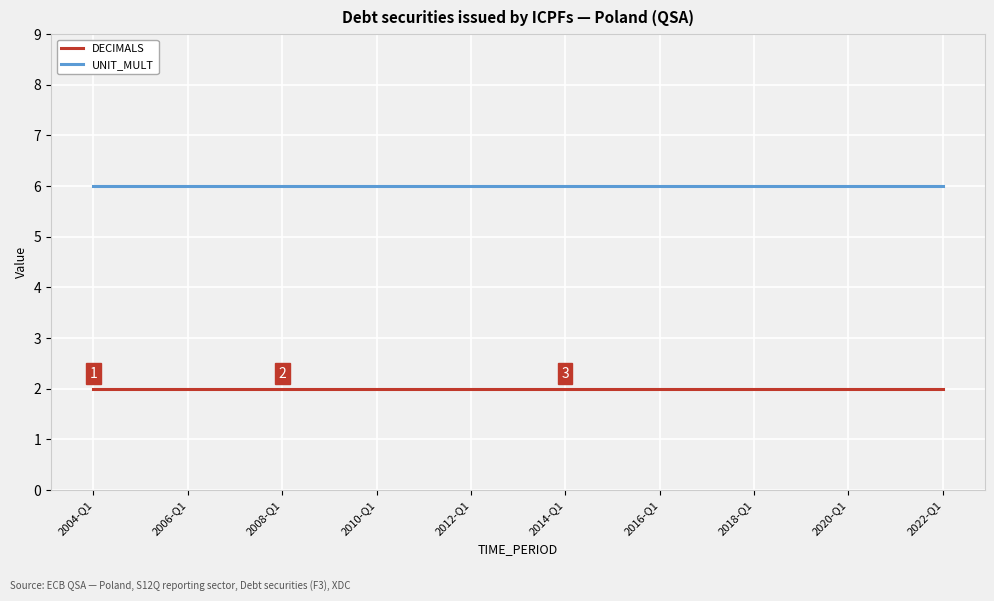

Which series has the largest total across all categories?

UNIT_MULT